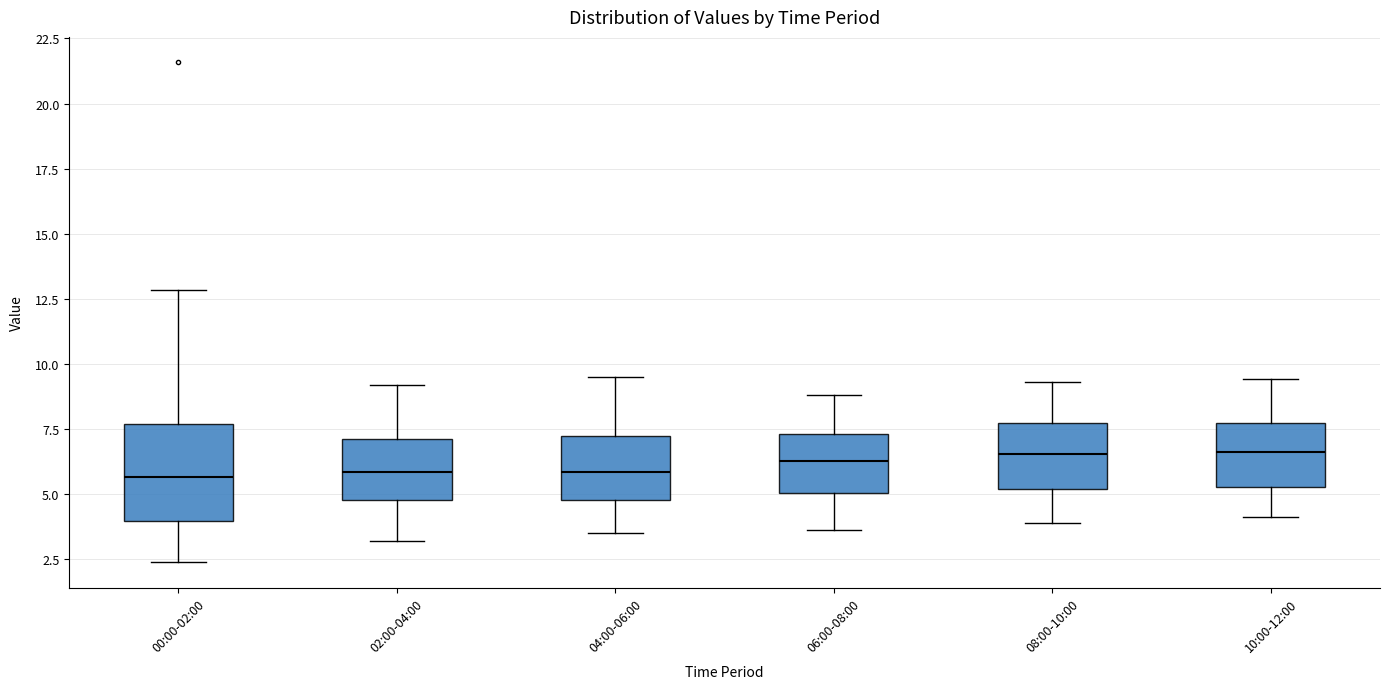

Reading left to right, read every box against the y-axis: the position of its median line, the range the box covers, and the ends of its whiskers. The values are not printed on the chart, so give them approximately, as read against the axis.

00:00-02:00: median 5.5, box 4.0 to 7.5, whiskers 2.5 to 13.0
02:00-04:00: median 6.0, box 5.0 to 7.0, whiskers 3.0 to 9.0
04:00-06:00: median 6.0, box 5.0 to 7.0, whiskers 3.5 to 9.5
06:00-08:00: median 6.5, box 5.0 to 7.5, whiskers 3.5 to 9.0
08:00-10:00: median 6.5, box 5.0 to 7.5, whiskers 4.0 to 9.5
10:00-12:00: median 6.5, box 5.5 to 7.5, whiskers 4.0 to 9.5